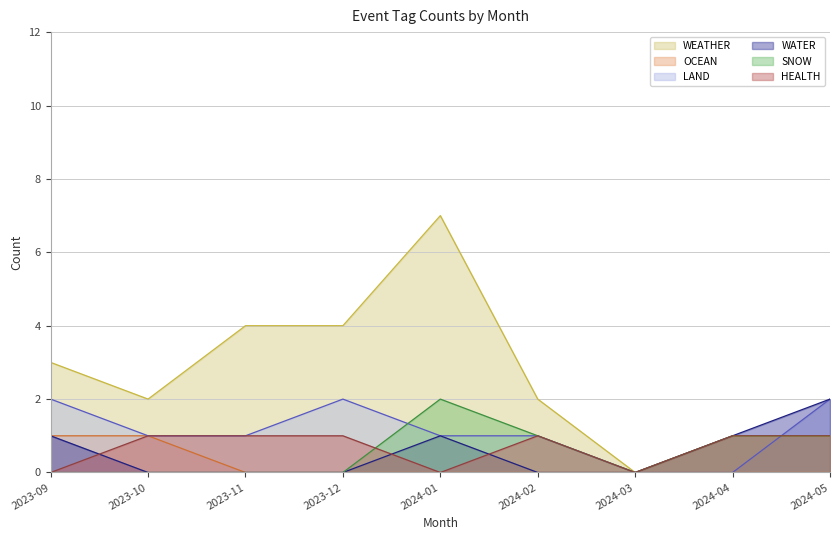

True or false: OCEAN and LAND cross at least once.

False